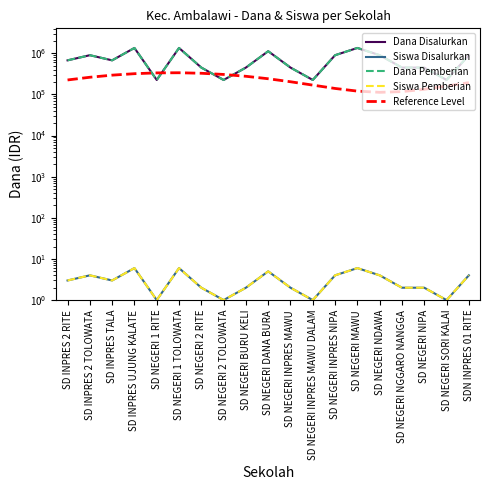

What is the average value of the Reference Level series?

224873.7